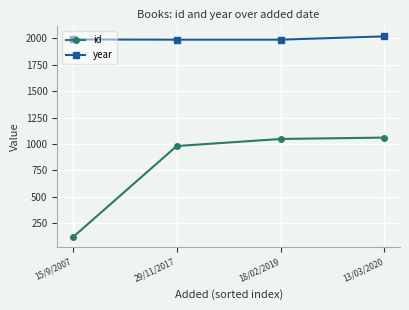

True or false: id has more than 1 points higher than both neighbors.

False